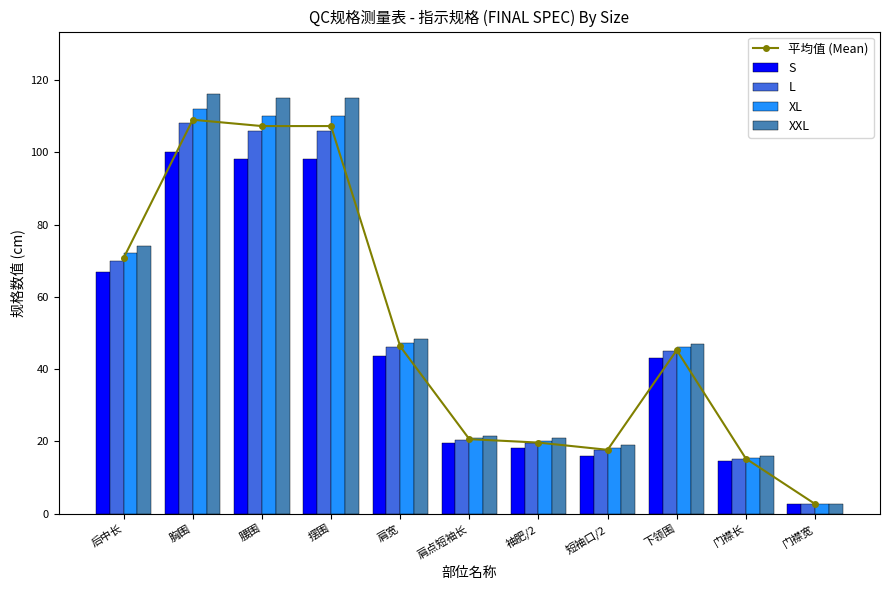

At which category is the sum across all series the highest?

胸围